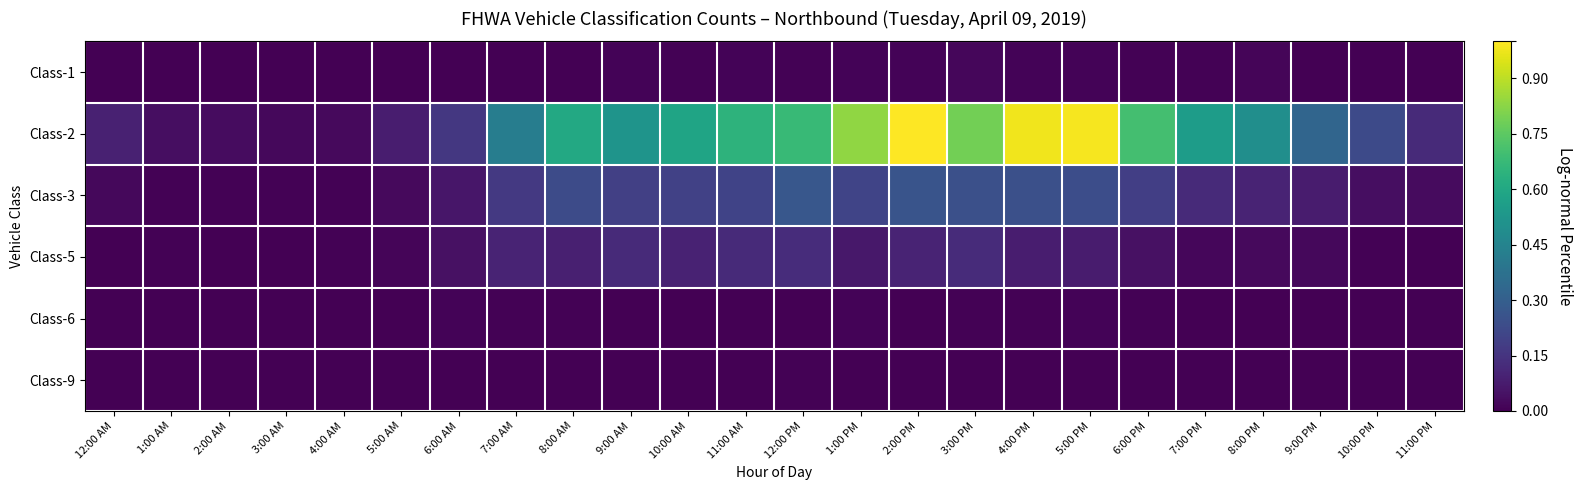

At which category is the sum across all series the highest?

2:00 PM